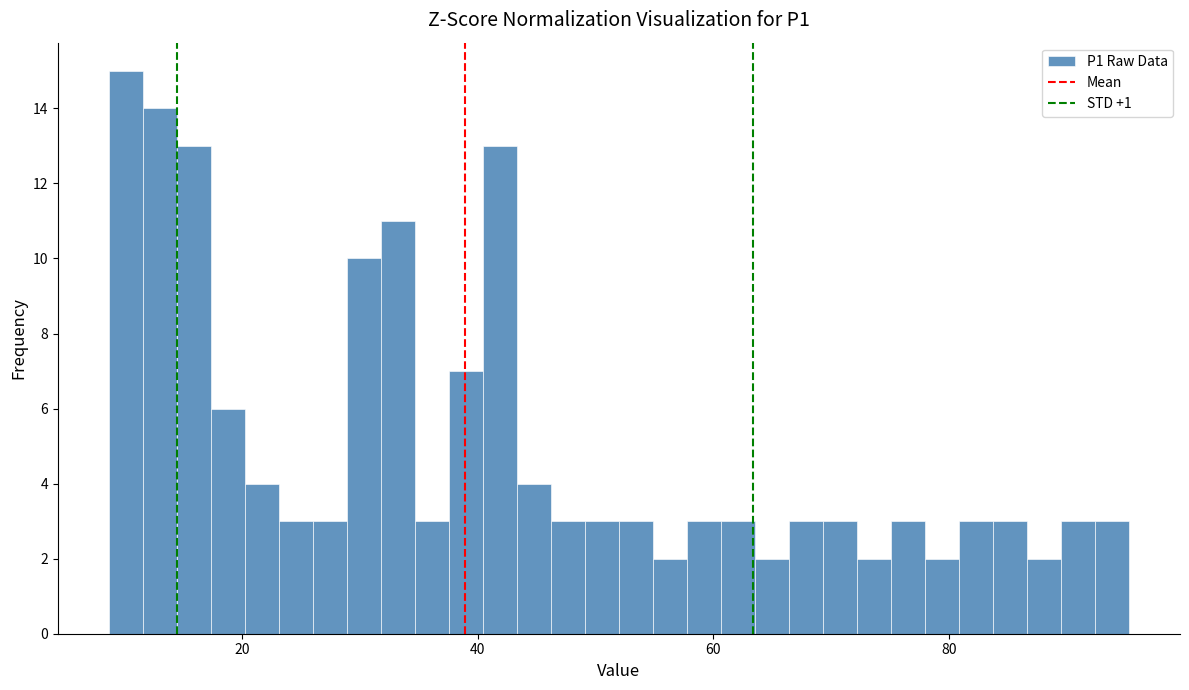

Around what value on the x-axis is the tallest bar? Give the approximate position of its centre, as read against the axis.

10